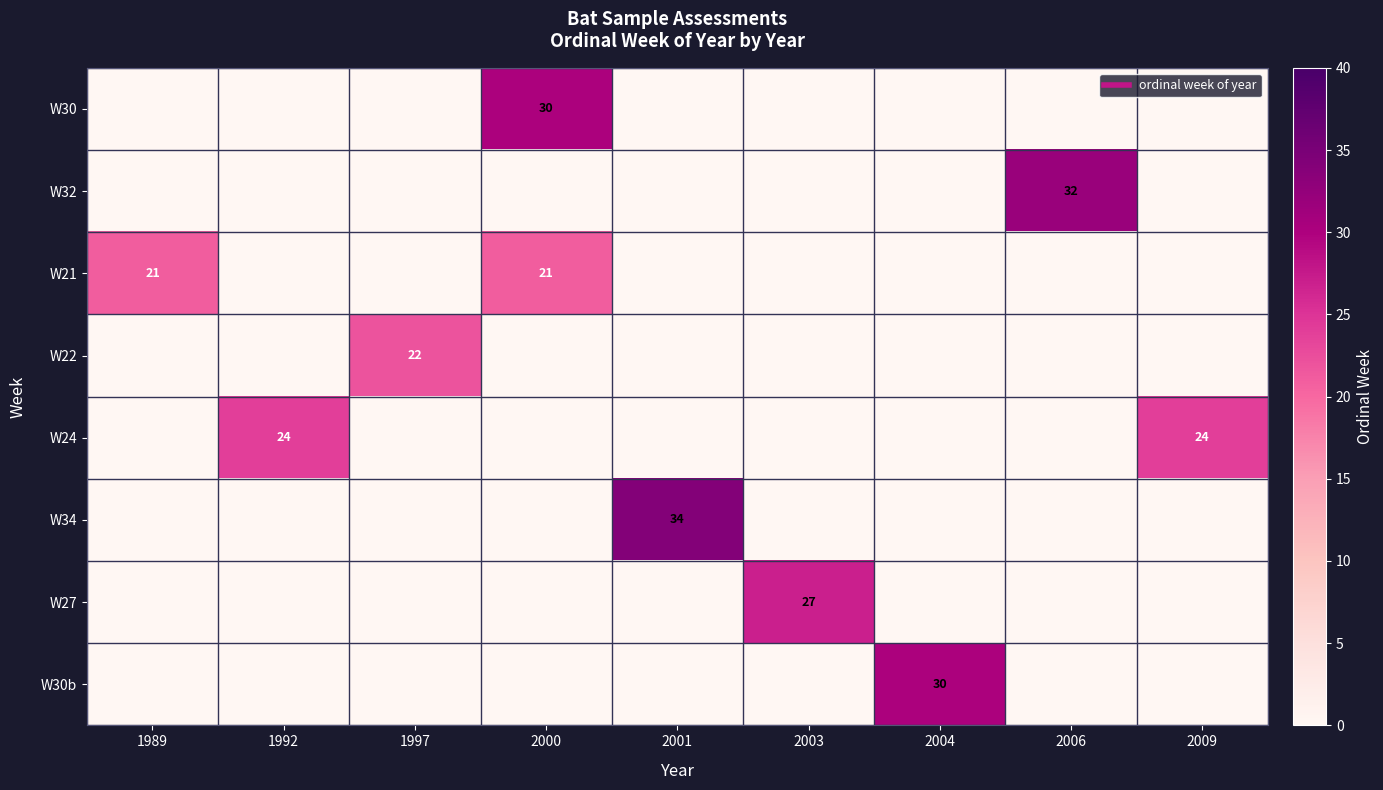

What is the difference between the highest and lowest values at 1989?

21